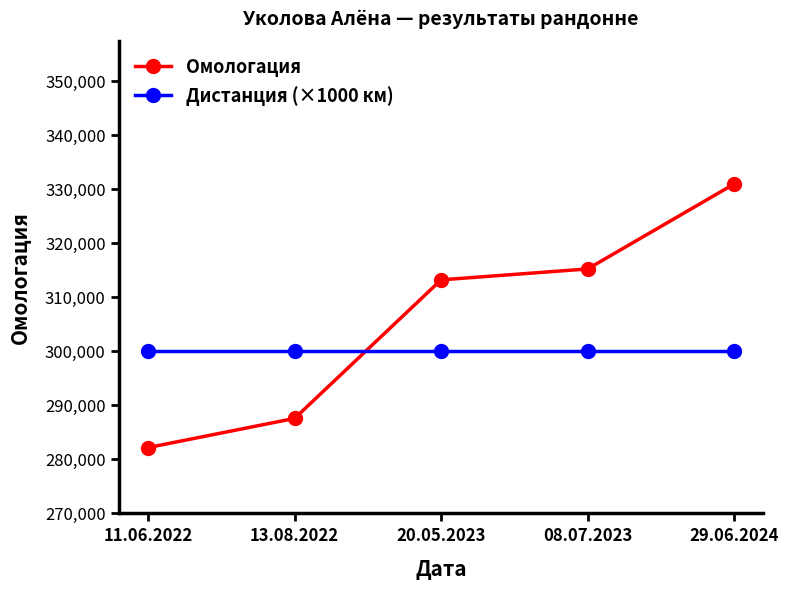

At which category is the sum across all series the highest?

29.06.2024